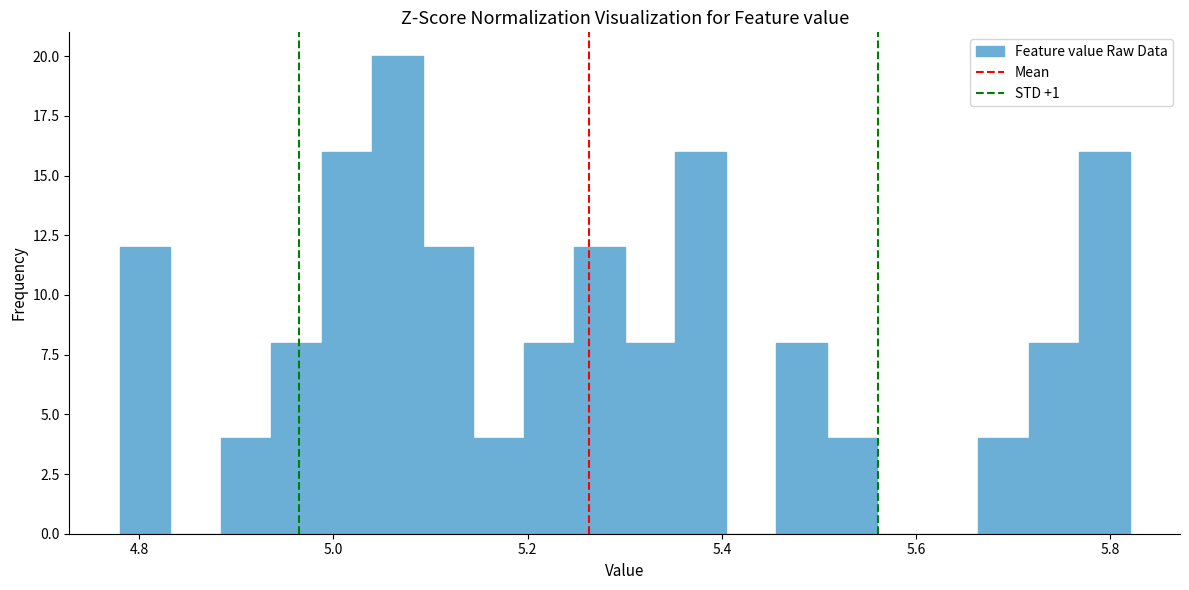

Around what value on the x-axis is the tallest bar? Give the approximate position of its centre, as read against the axis.

5.06